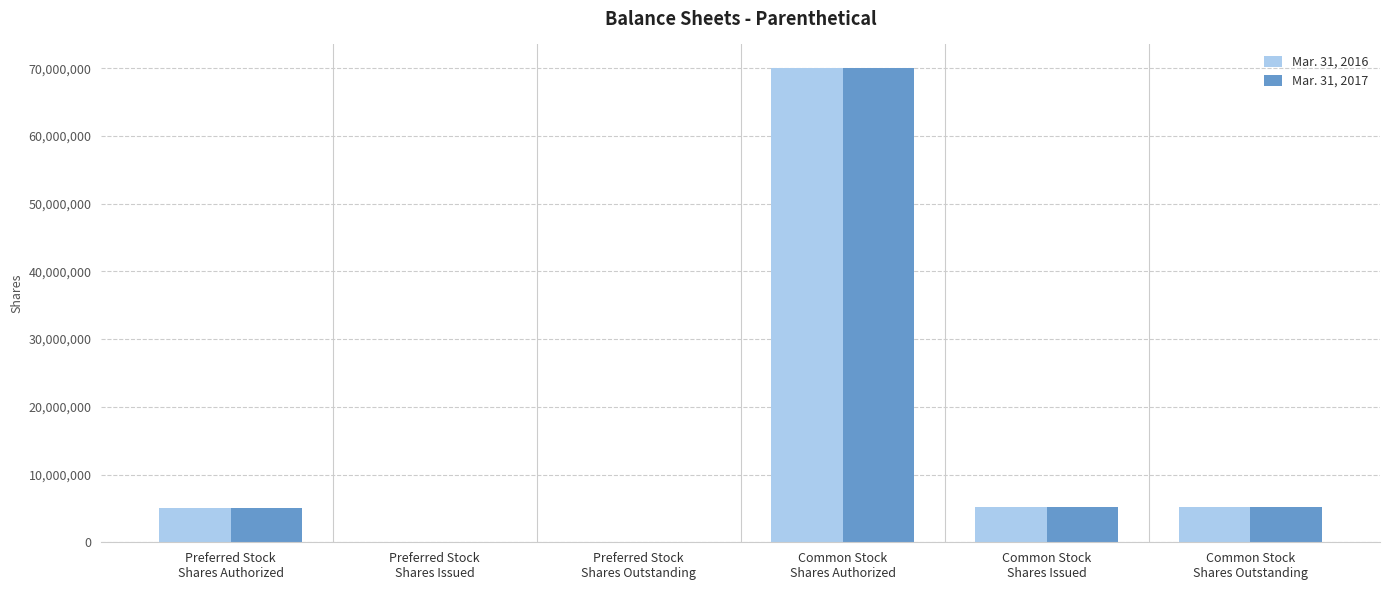

Where does the Mar. 31, 2016 series first go above 5245535?

Common Stock
Shares Authorized